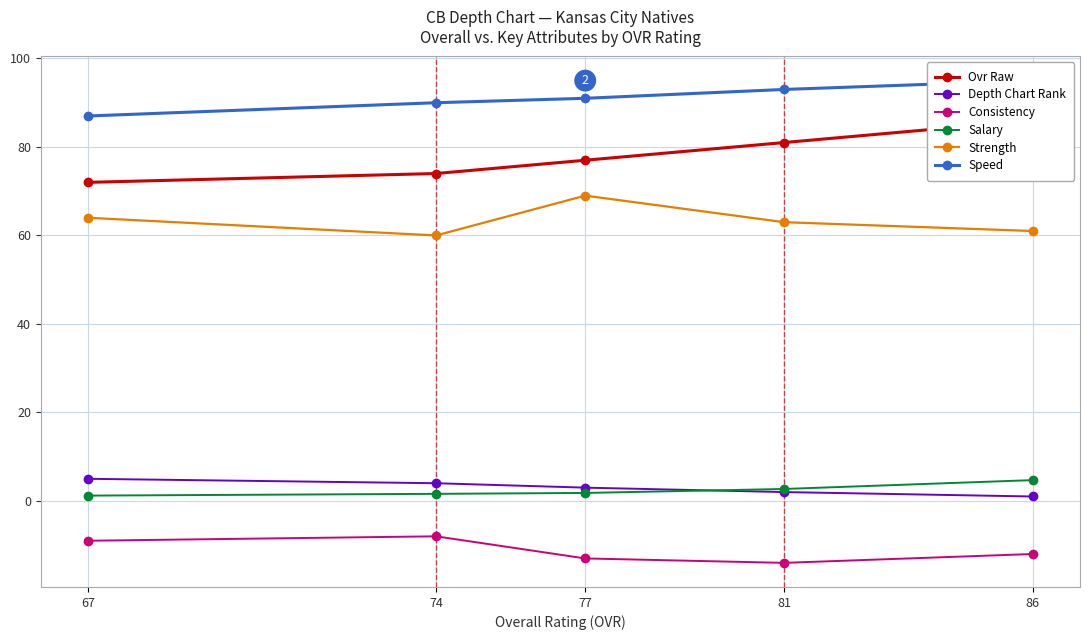

Is it true that Ovr Raw equals 56.2 at 81?

False